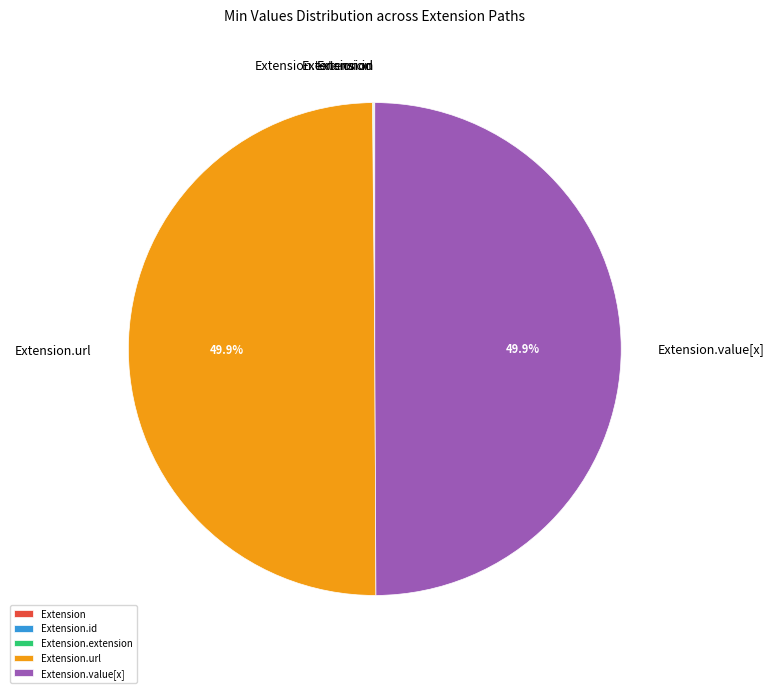

Which slice is the largest?

Extension.url